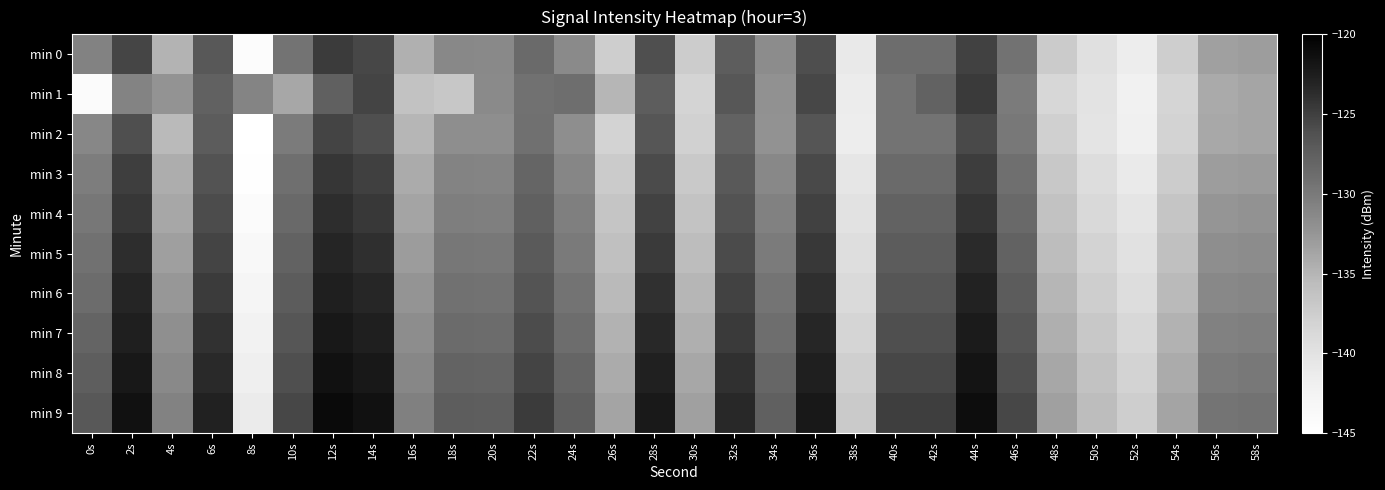

At which category does the chart reach its peak across all series?

12s